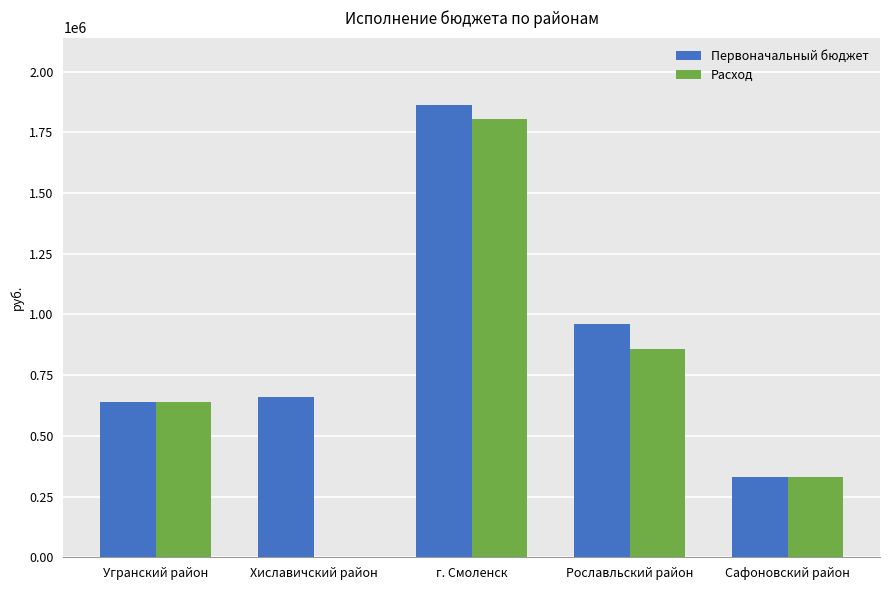

Where is Расход nearest to the value 902557?

Рославльский район